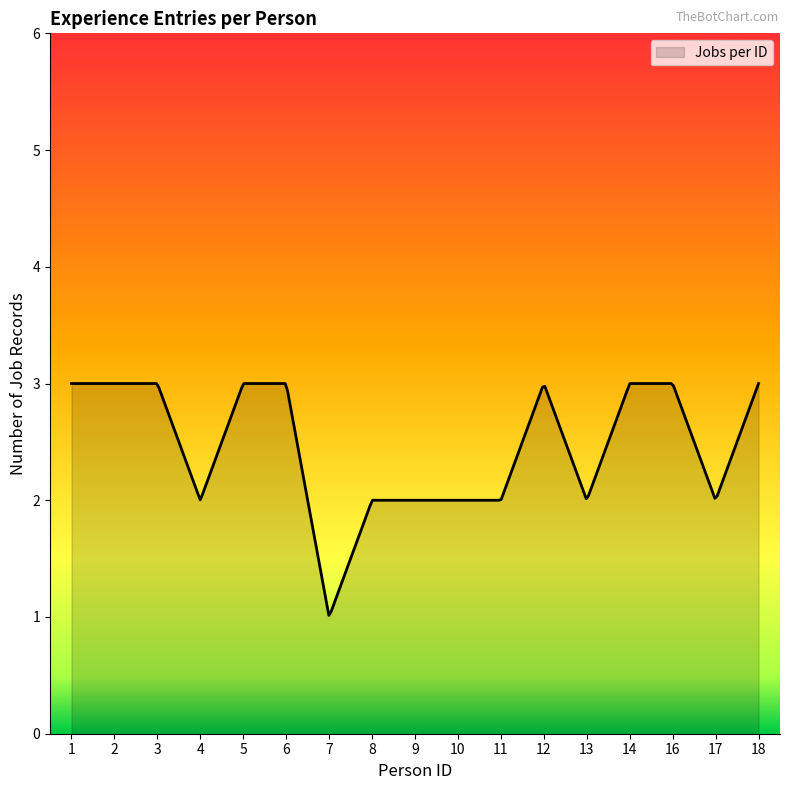

What is the maximum value shown in the chart?

3.0